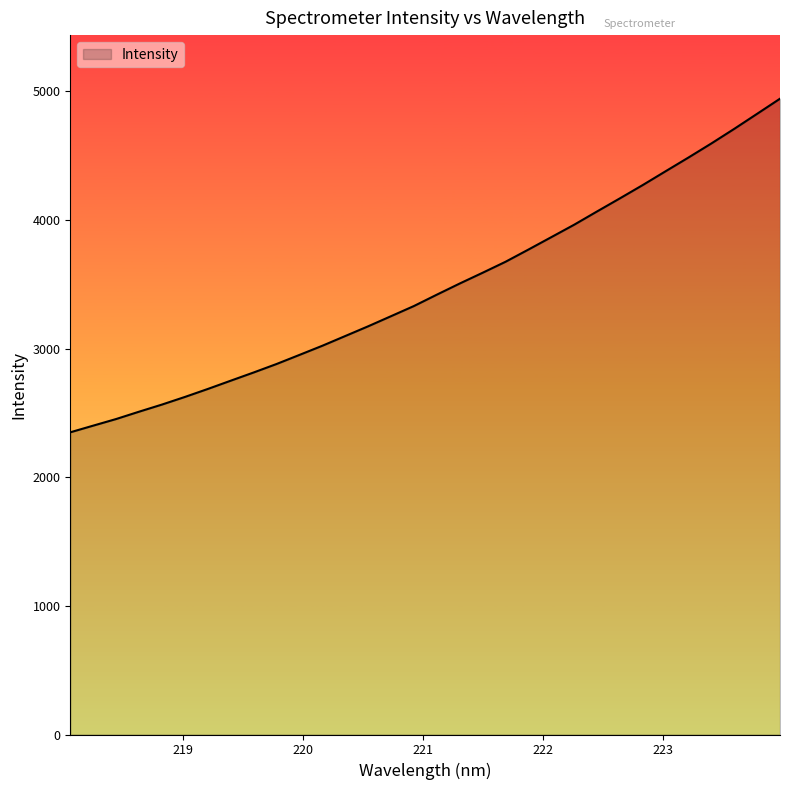

What is the difference between the maximum and minimum values?

2593.9